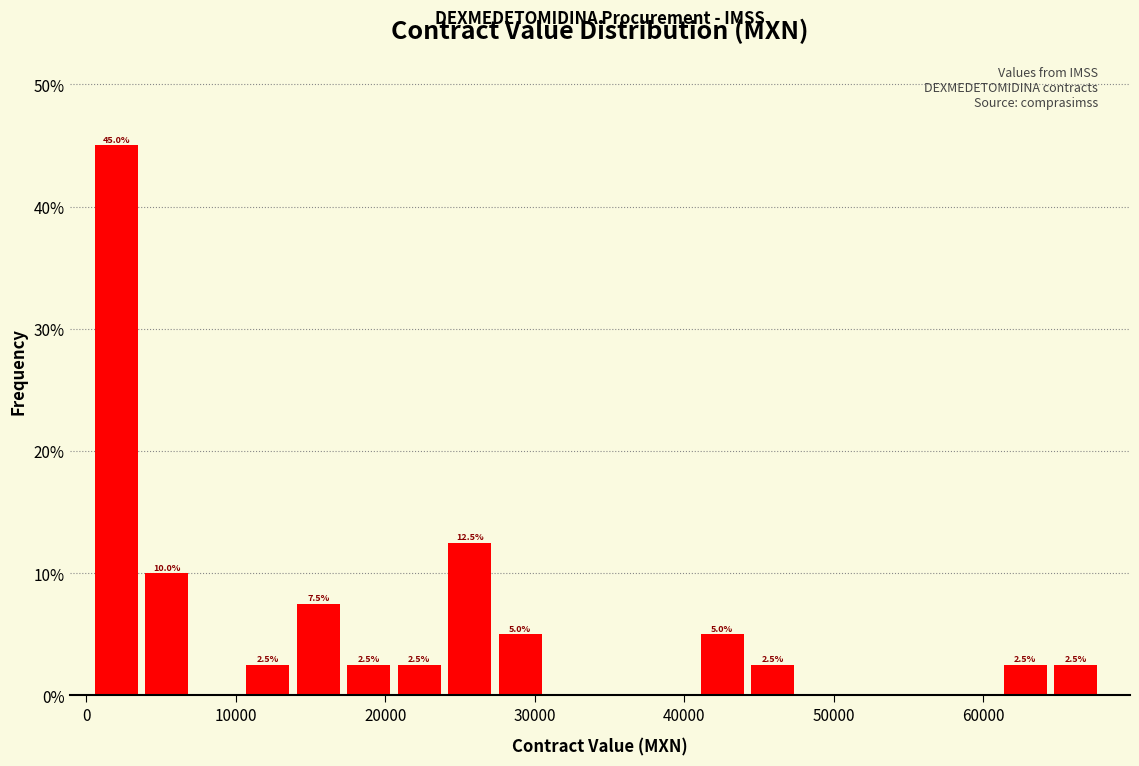

Around what value on the x-axis is the tallest bar? Give the approximate position of its centre, as read against the axis.

2000